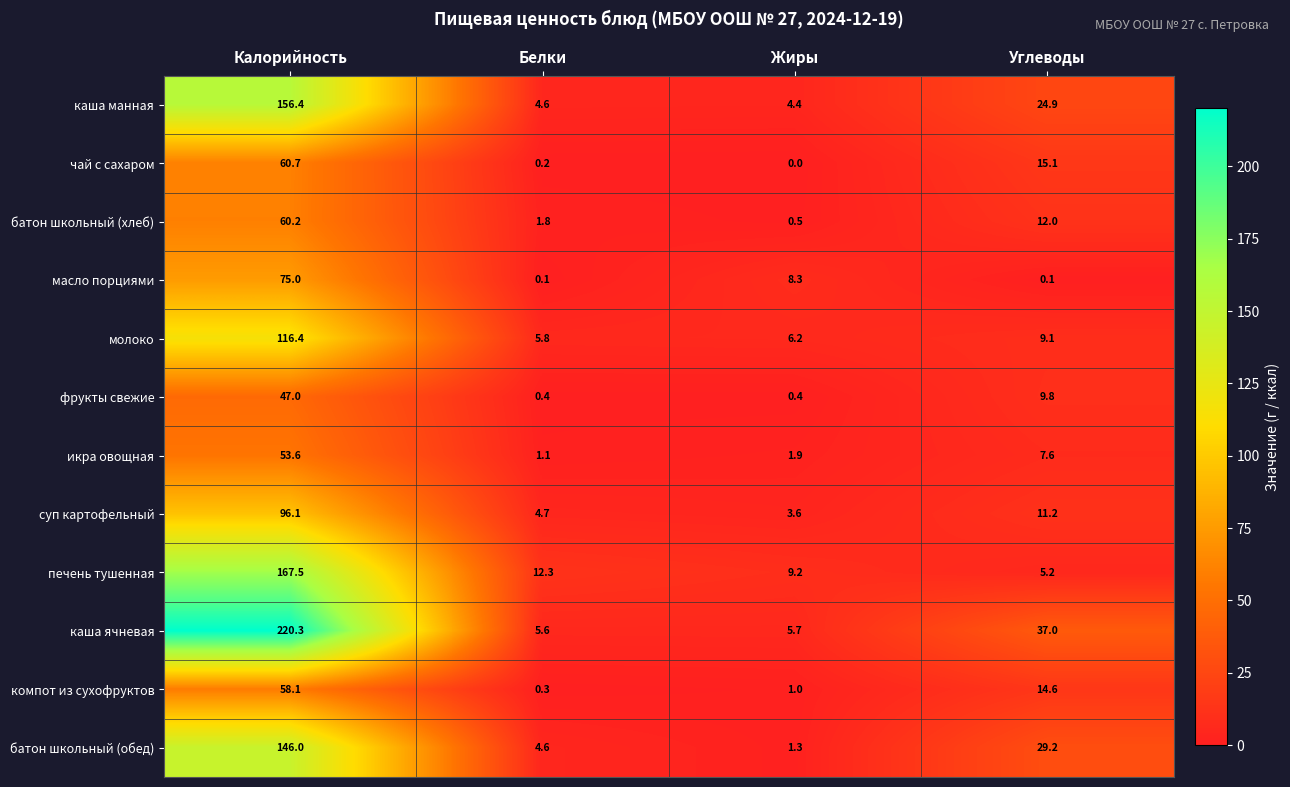

At which category is the sum across all series the highest?

Калорийность